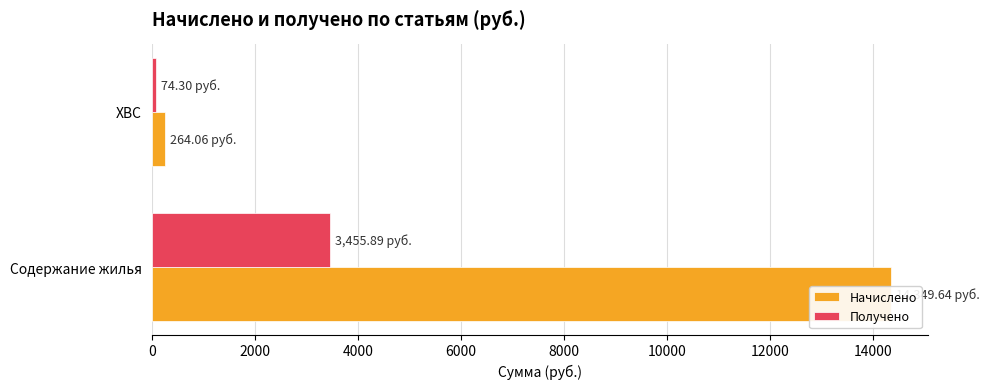

Which series changed the most between Содержание жилья and ХВС?

Начислено